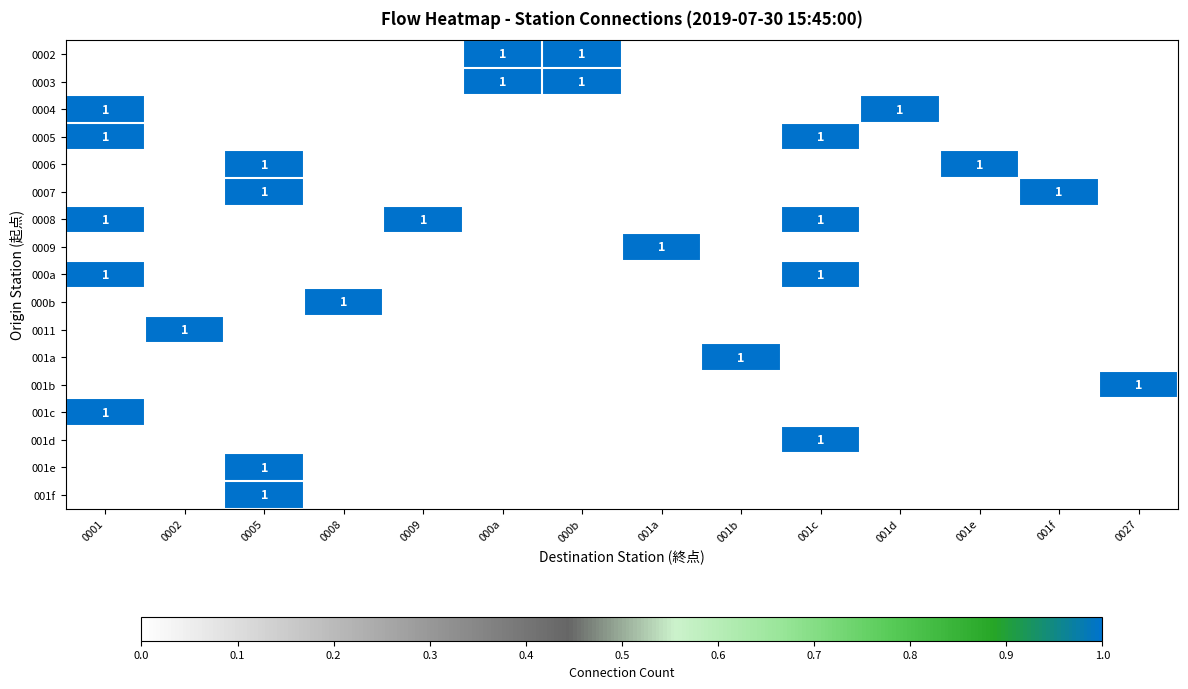

At which label is 0007 closest to 0?

0001